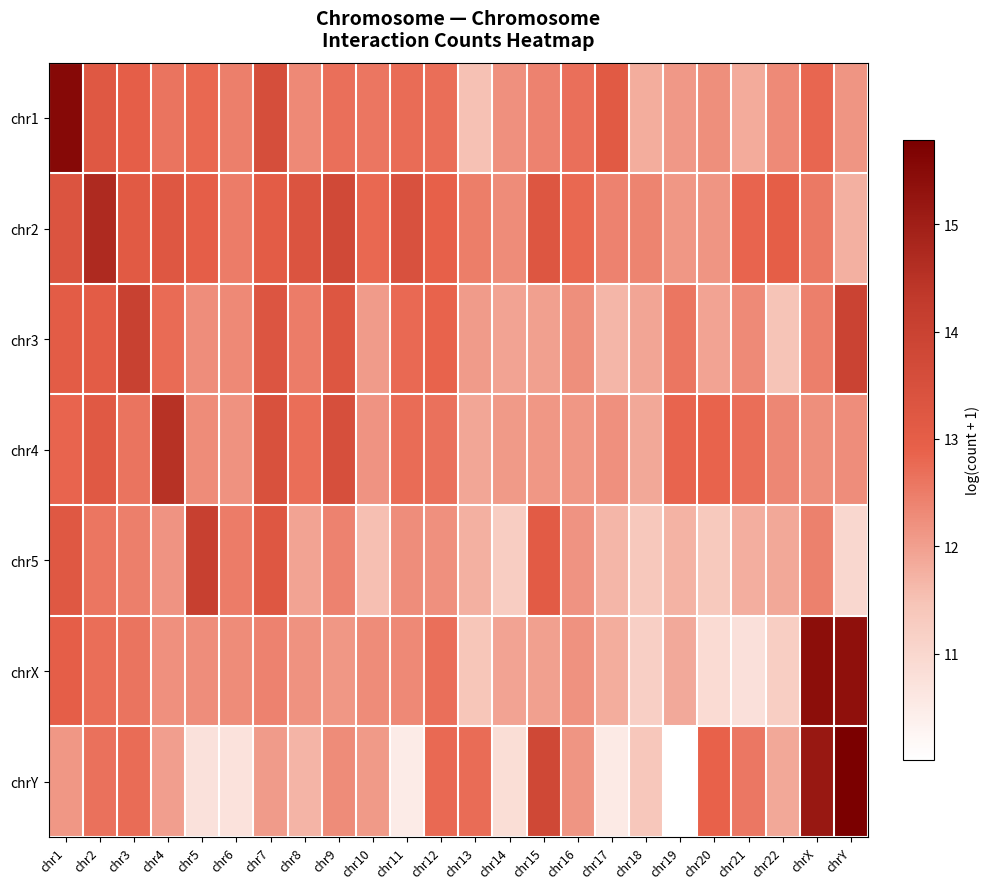

What is the smallest value displayed?

10.0